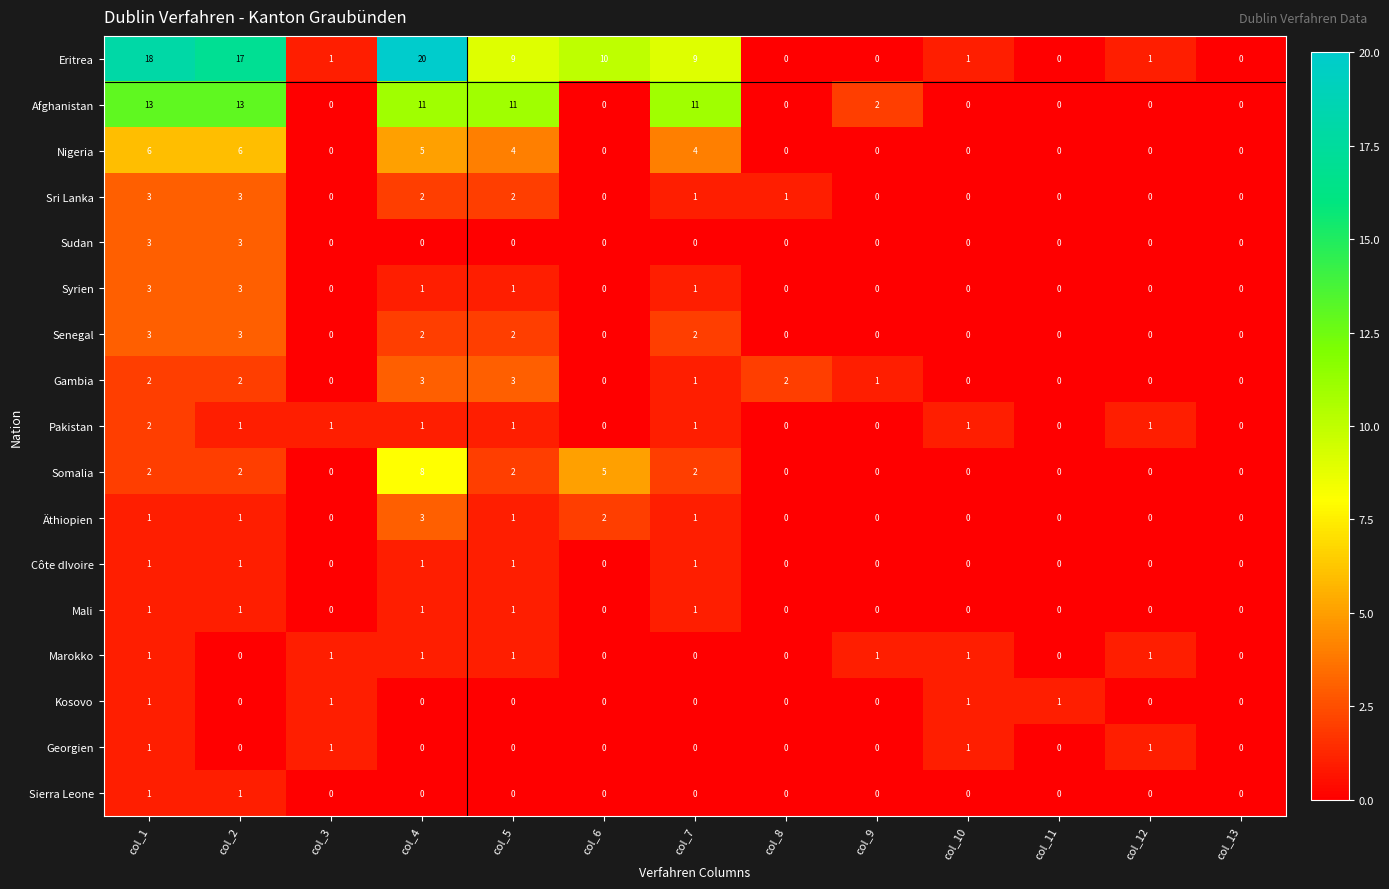

Which series has the largest total across all categories?

Eritrea